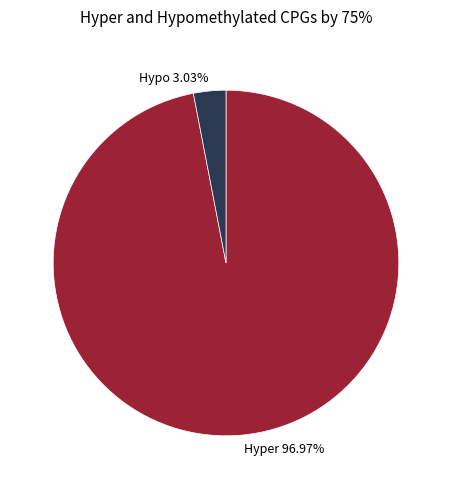

Which has a higher value, Hypo 3.03% or Hyper 96.97%?

Hyper 96.97%